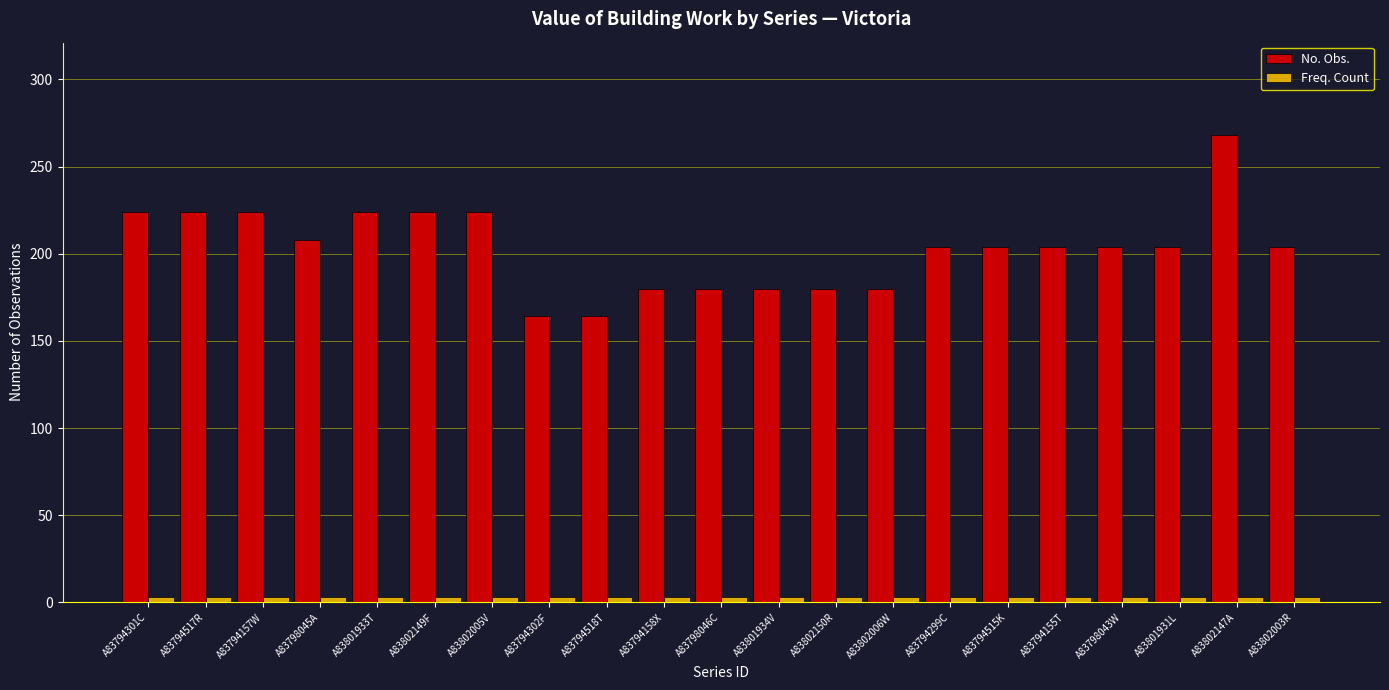

Which series has the widest spread of values?

No. Obs.